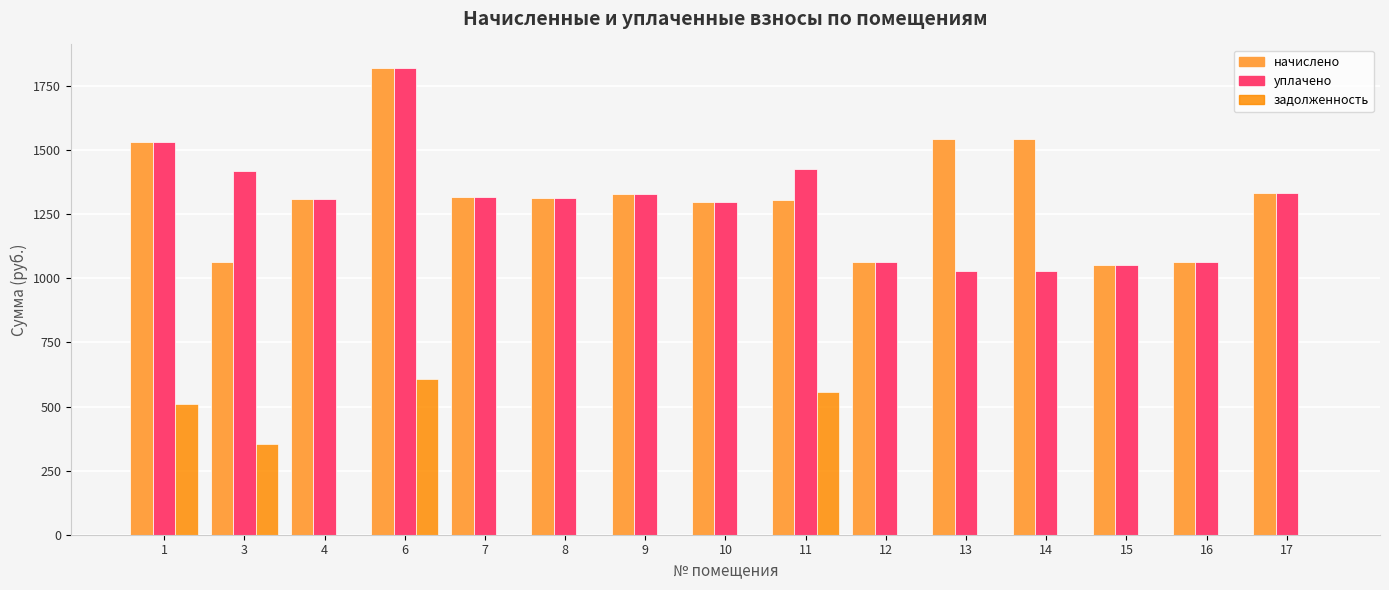

How many groups of bars are there?

15